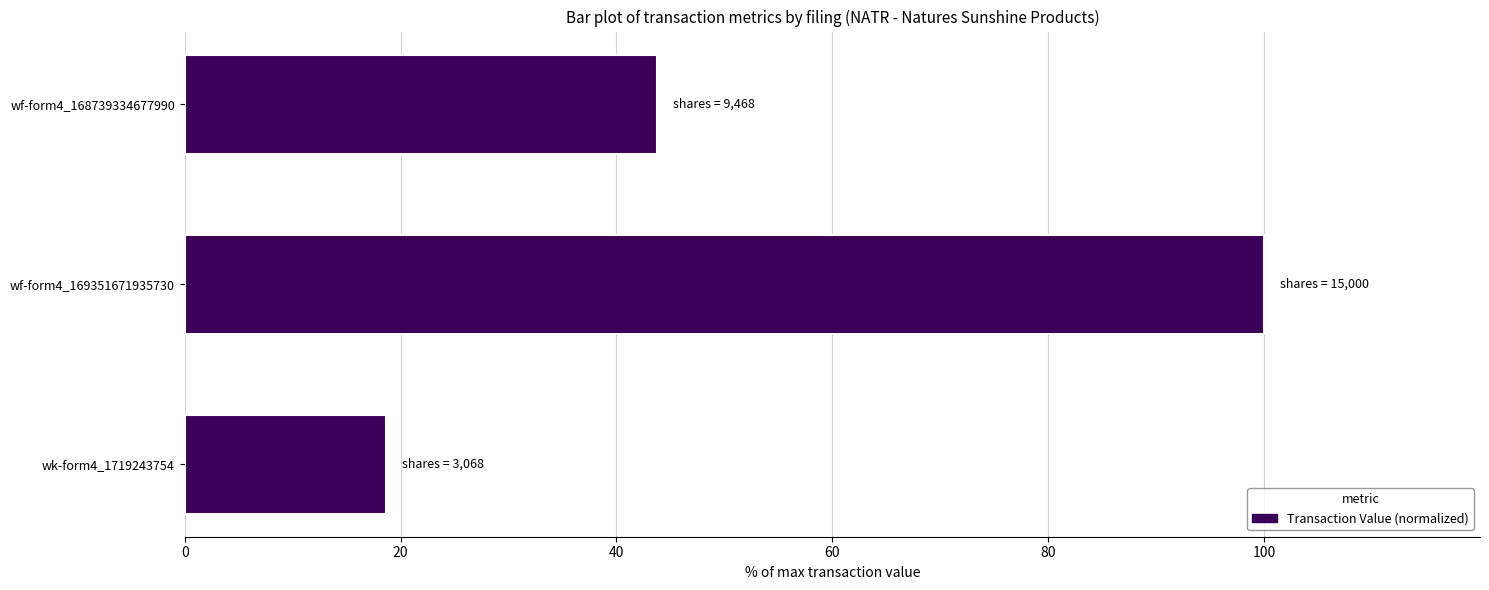

What is the difference between the values at wf-form4_168739334677990 and wf-form4_169351671935730?

56.2